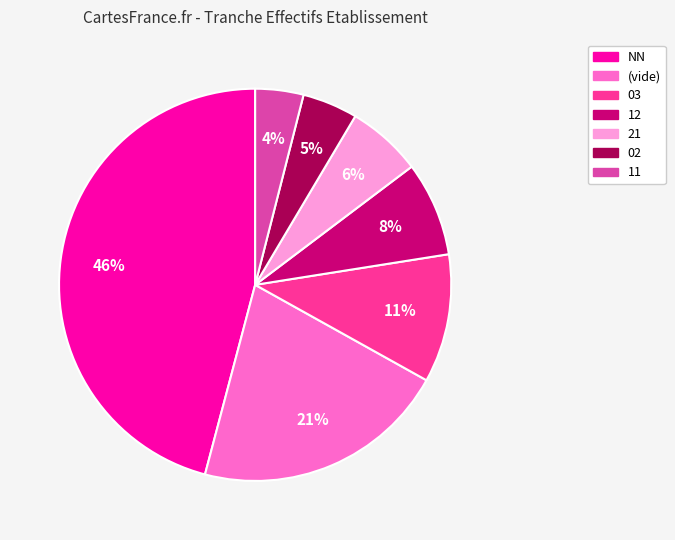

Is there a majority slice in this chart?

No